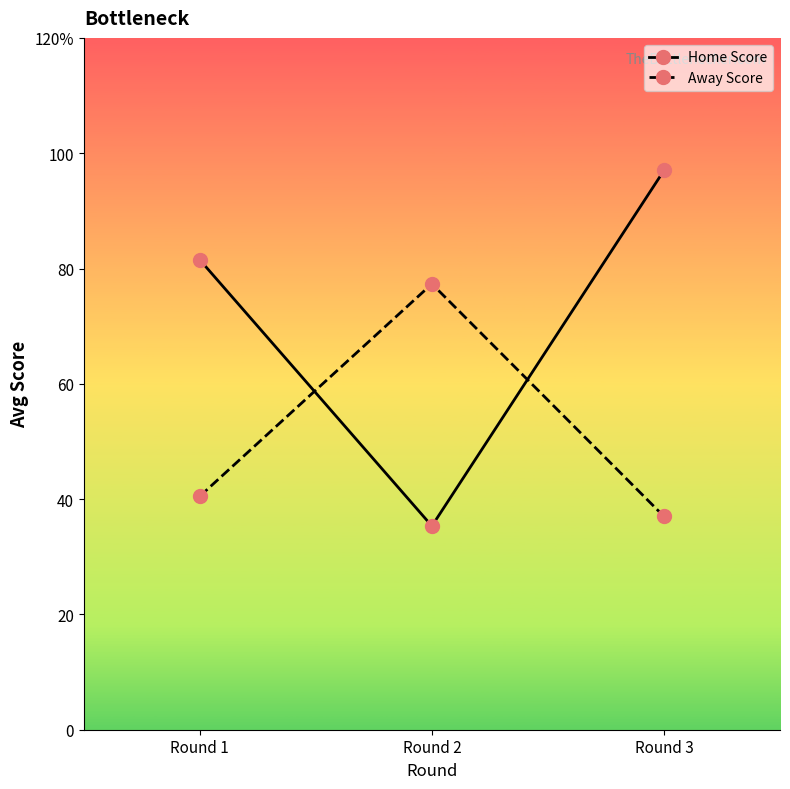

Which category has the highest value across all series?

Round 3